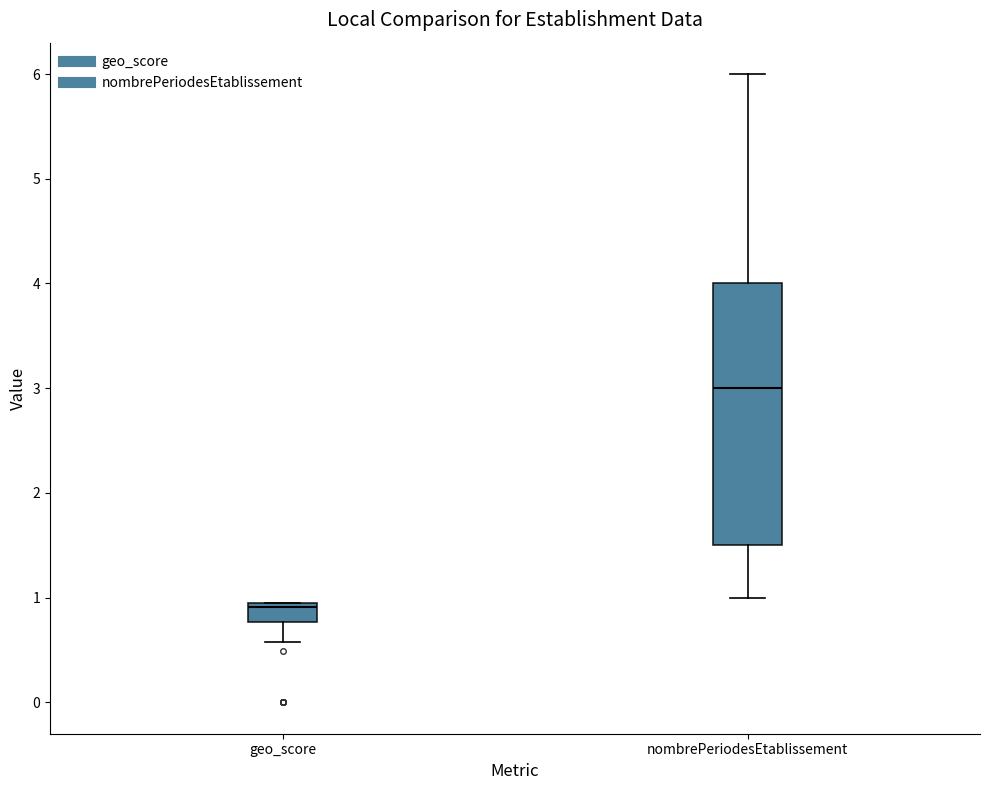

Reading left to right, read every box against the y-axis: the position of its median line, the range the box covers, and the ends of its whiskers. The values are not printed on the chart, so give them approximately, as read against the axis.

geo_score: median 0.9, box 0.8 to 1.0, whiskers 0.6 to 1.0
nombrePeriodesEtablissement: median 3.0, box 1.5 to 4.0, whiskers 1.0 to 6.0